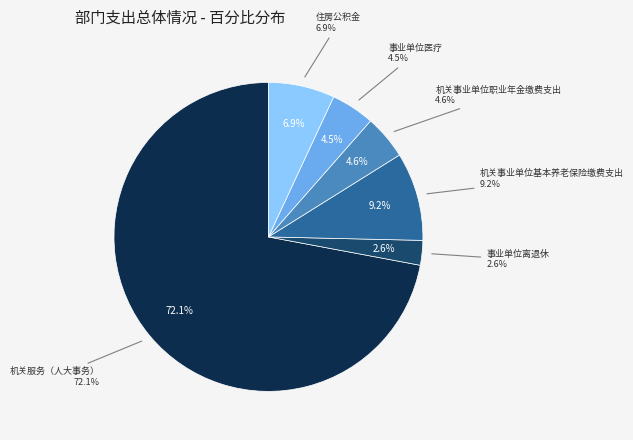

True or false: 住房公积金 accounts for 7% of the total.

True